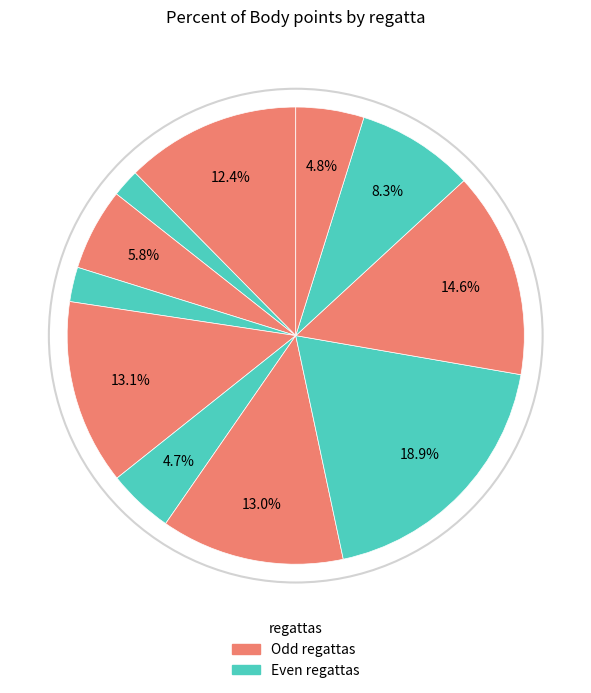

Count the number of slices in the pie.

11